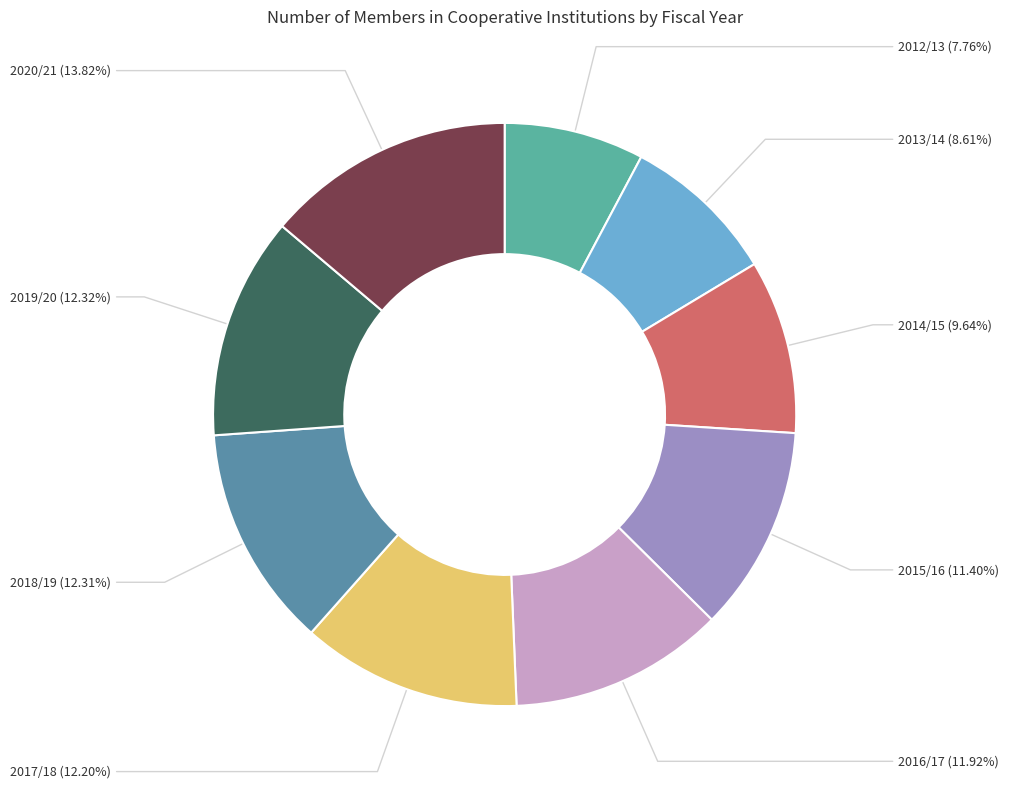

How many slices are in this pie chart?

9